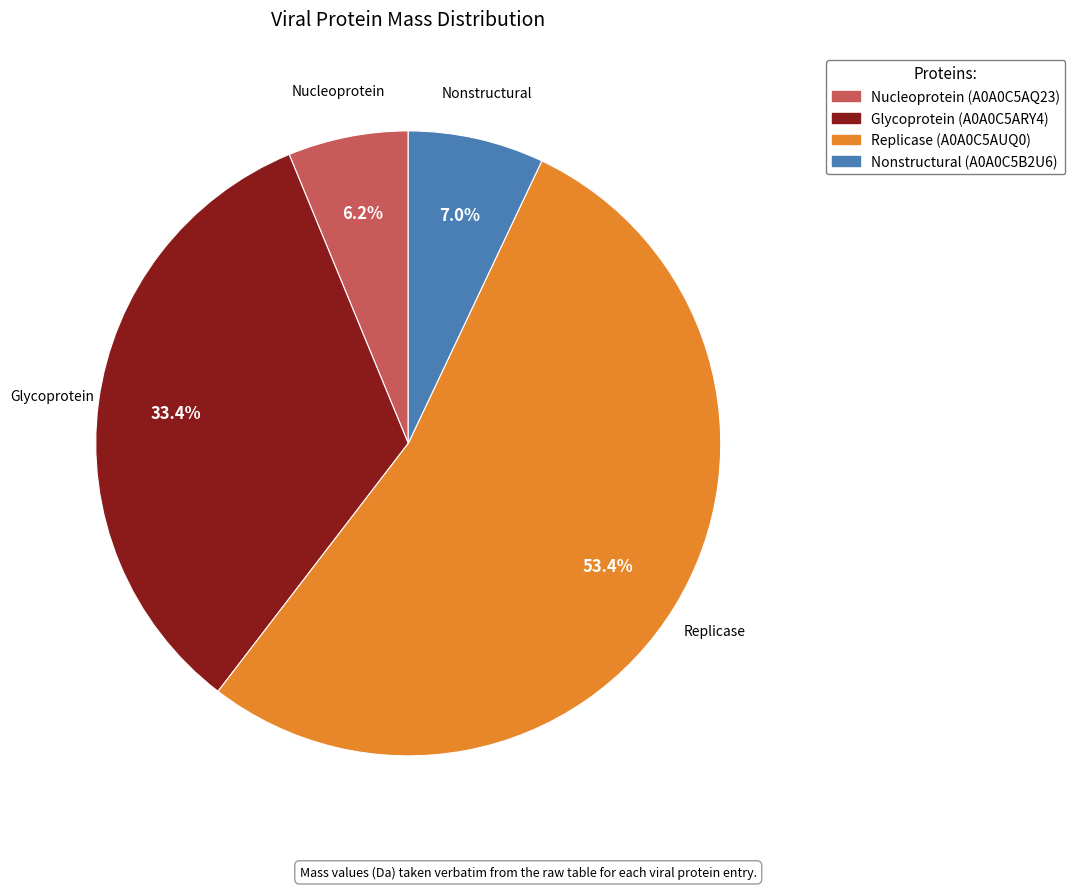

What is the majority slice?

Replicase (A0A0C5AUQ0)